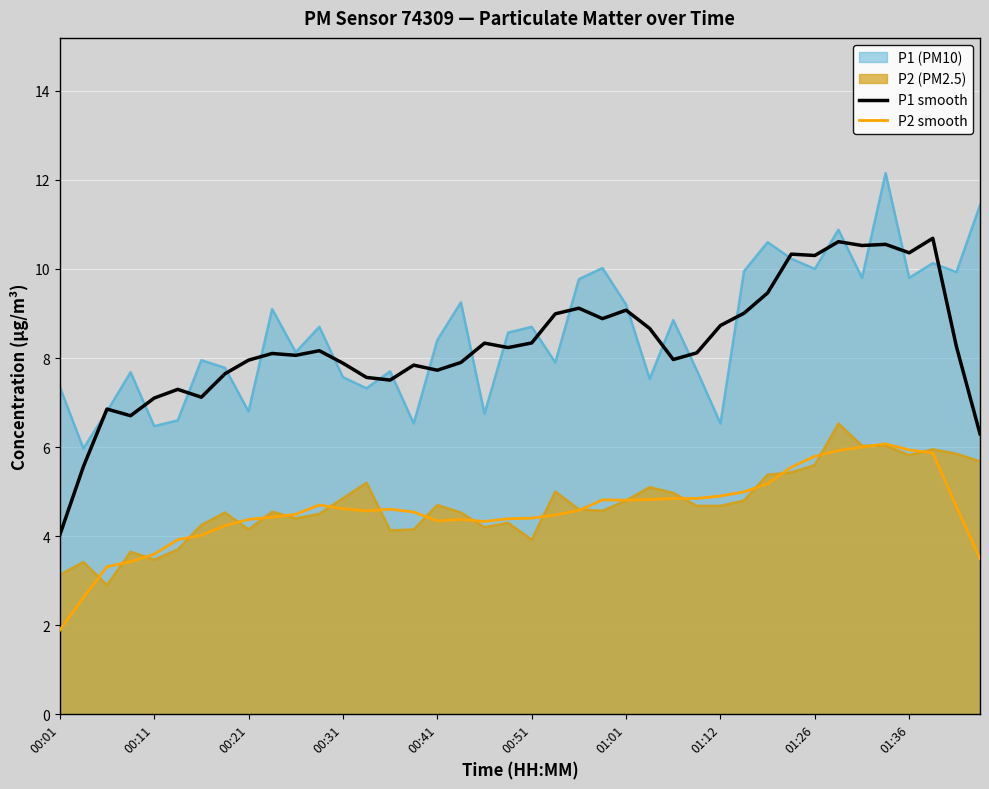

What are all the series names shown in the legend?

P1 (PM10), P2 (PM2.5), P1 smooth, P2 smooth